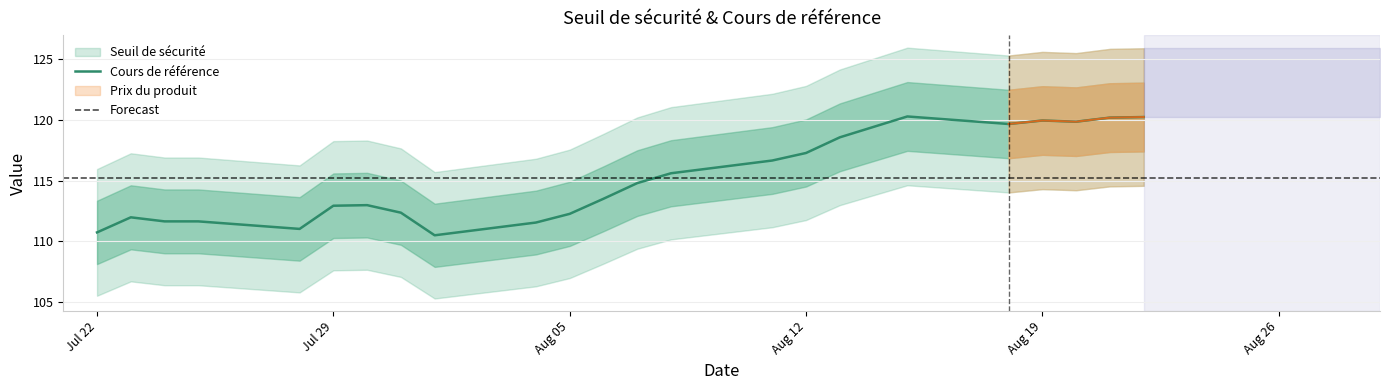

What is the difference between the maximum and minimum values?

9.8